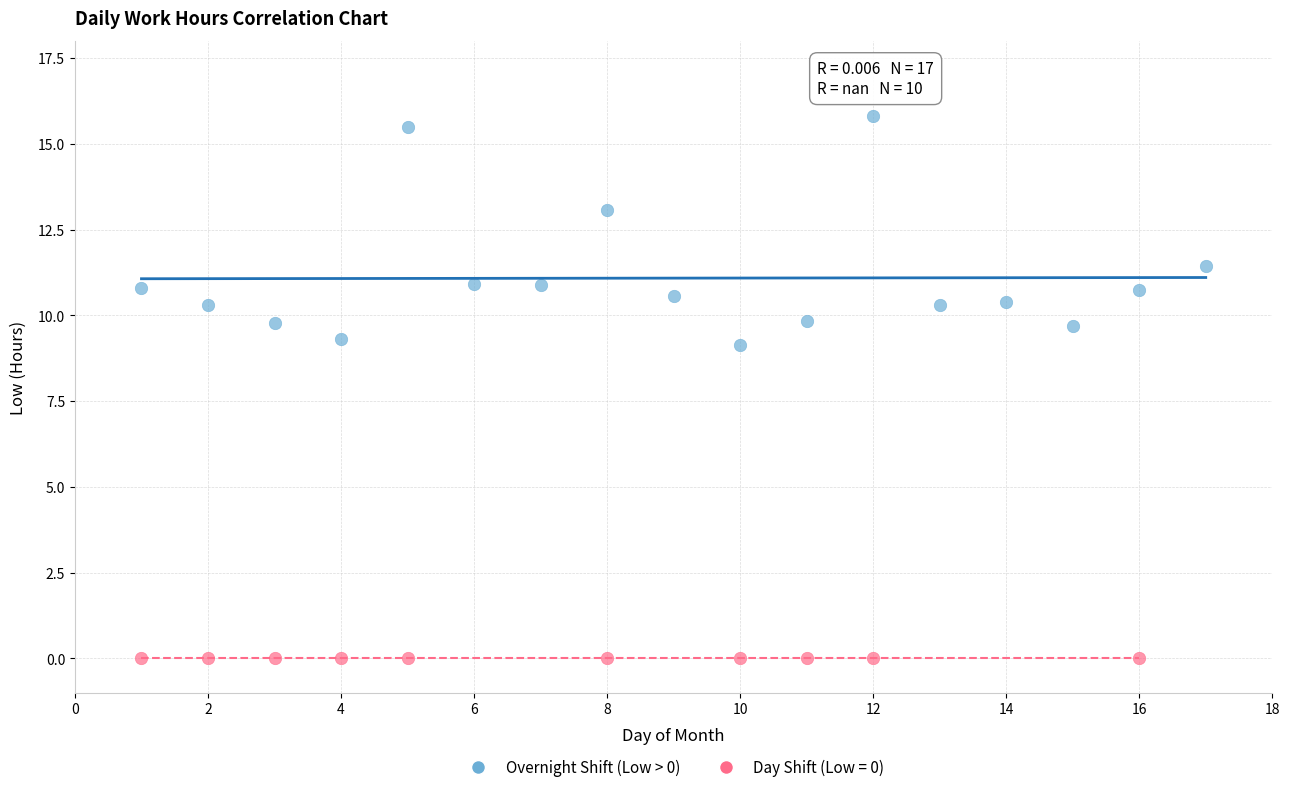

Which series reaches the minimum Y coordinate?

Day Shift (Low = 0)